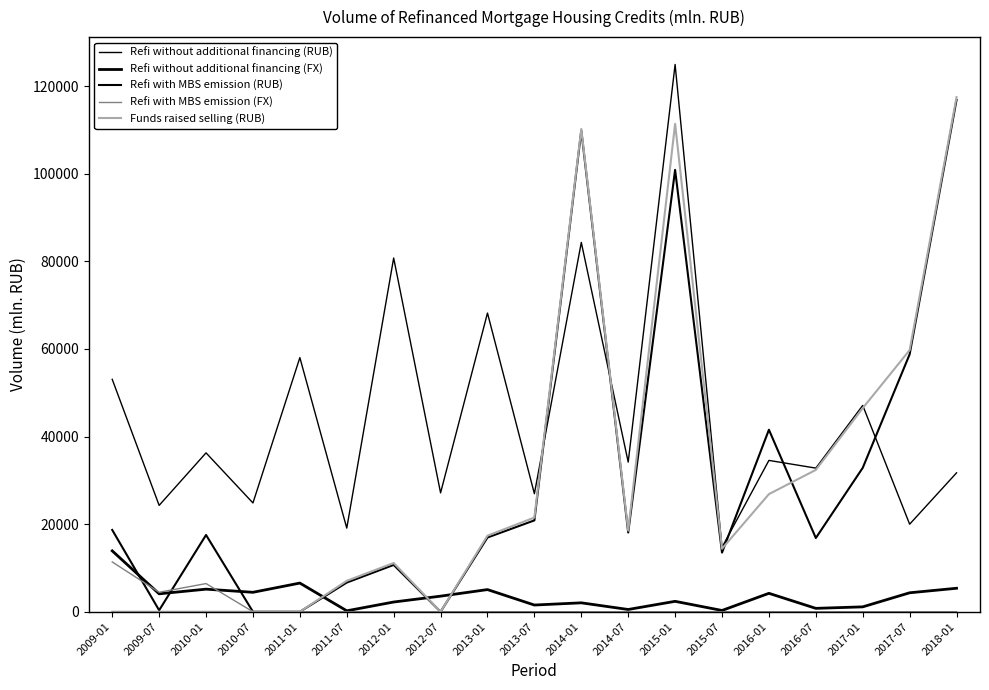

Is this an area chart (filled region under the line)?

No